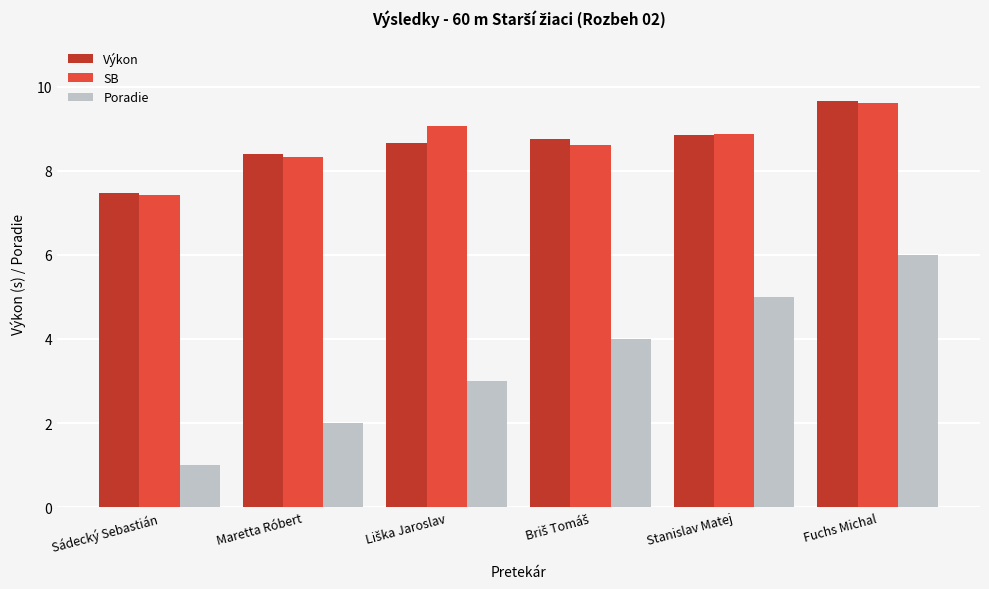

What is the average value of the Poradie series?

3.5